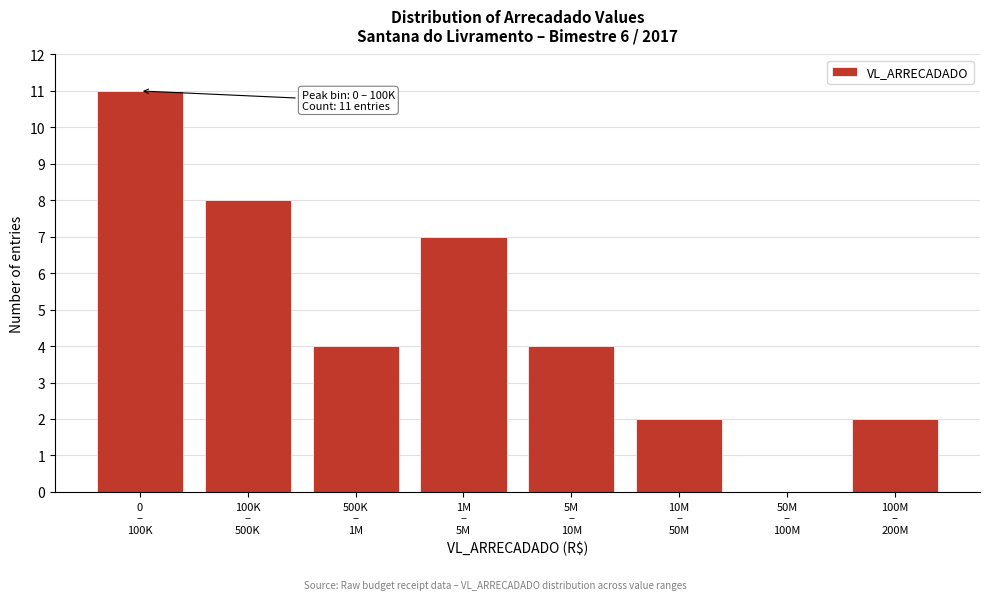

What is the maximum value shown in the chart?

11